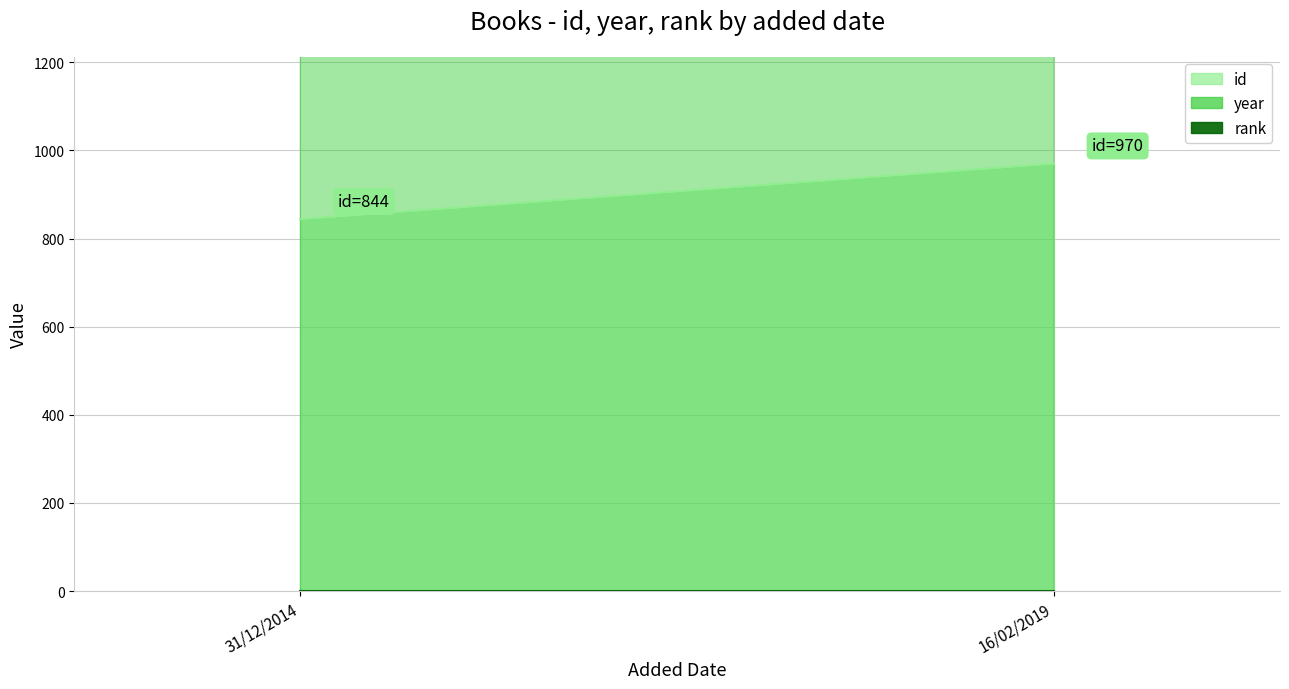

At which label does rank reach its minimum?

31/12/2014